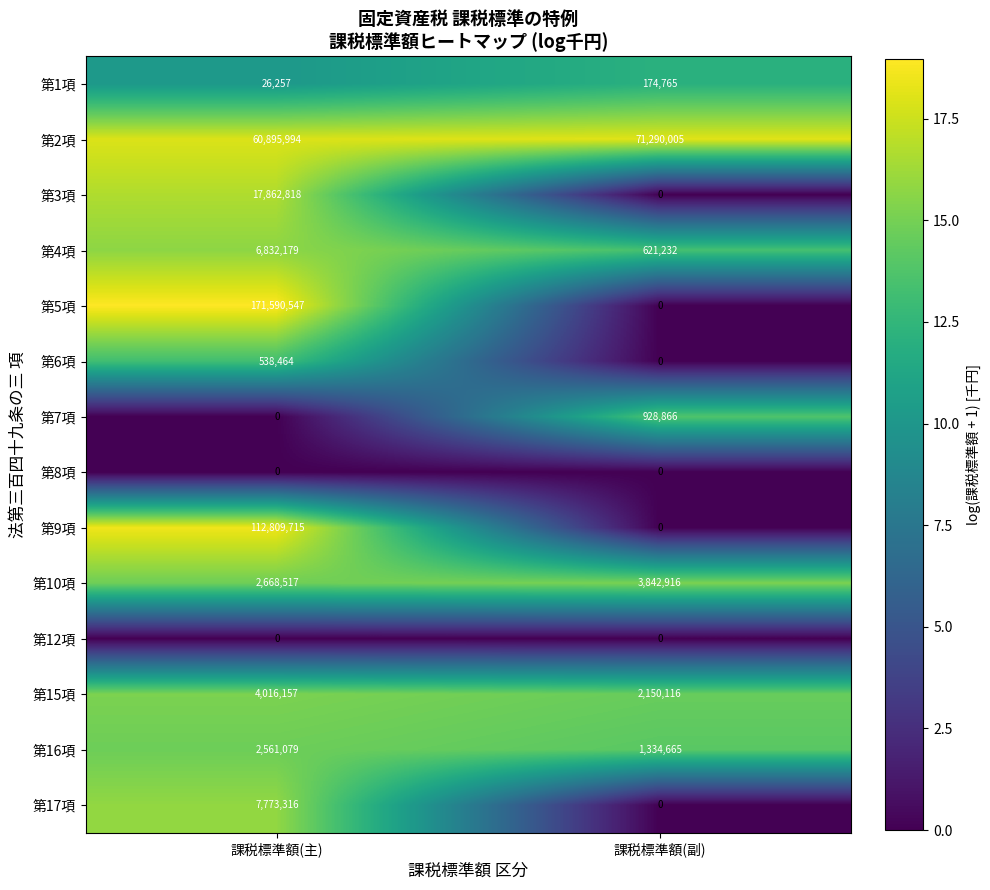

At which category does the chart reach its peak across all series?

課税標準額(主)